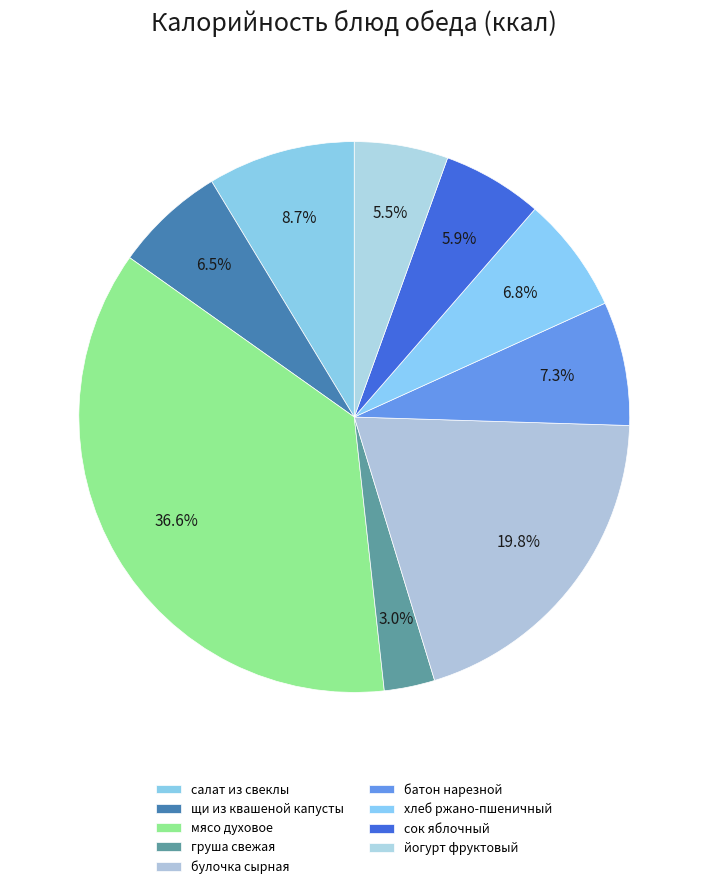

To the nearest percent, what is the difference between the хлеб ржано-пшеничный and булочка сырная slice percentages?

13%